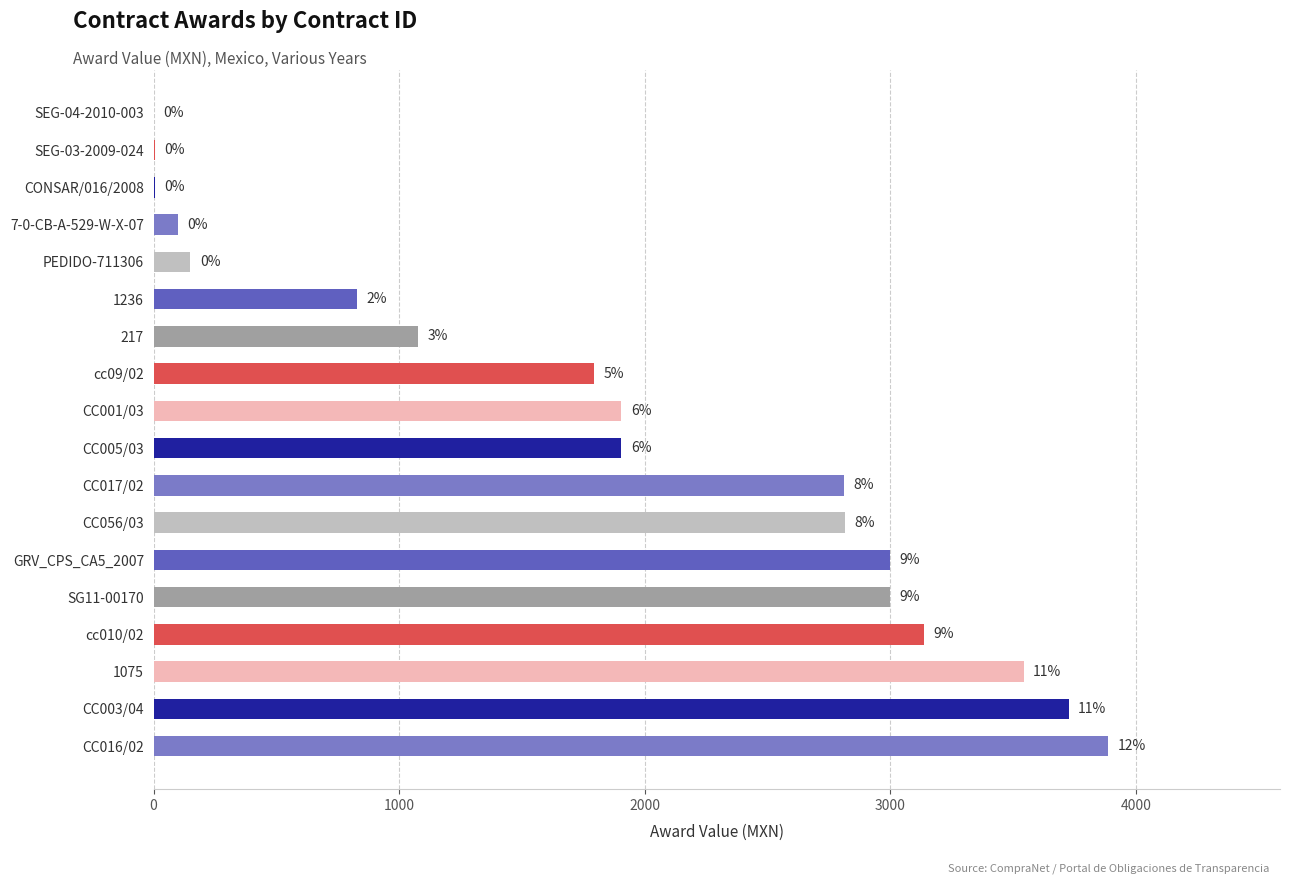

Are the bars grouped side by side (vs. stacked)?

No